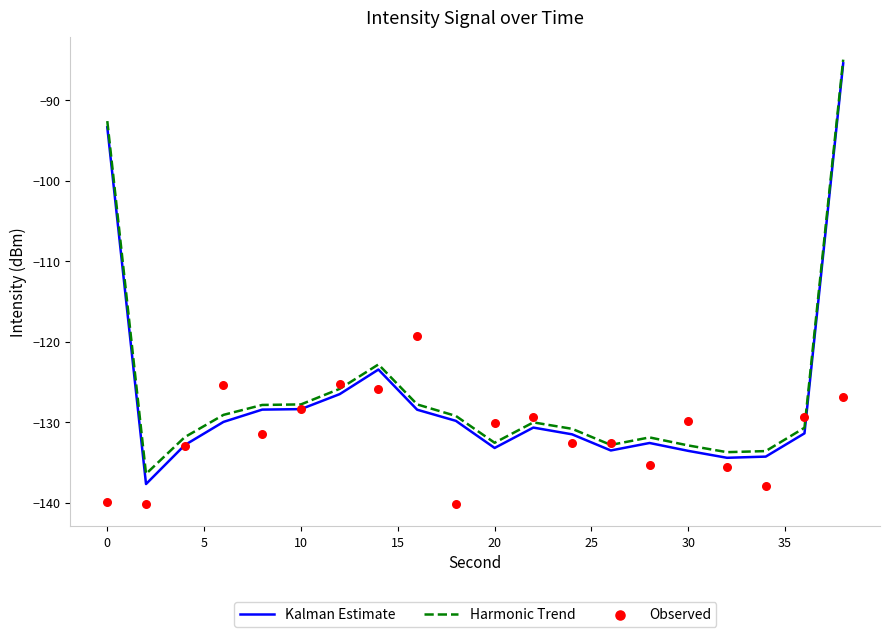

Which series reaches the maximum Y coordinate?

Harmonic Trend